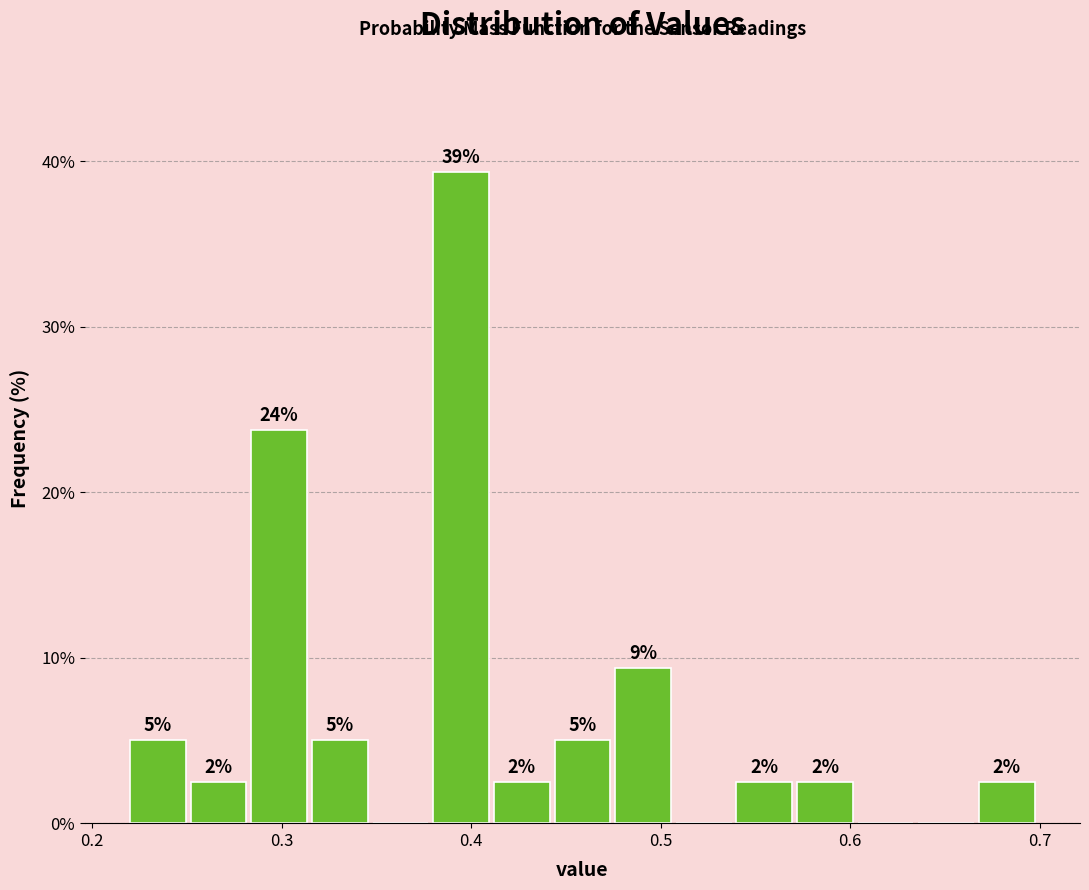

Around what value on the x-axis is the tallest bar? Give the approximate position of its centre, as read against the axis.

0.39